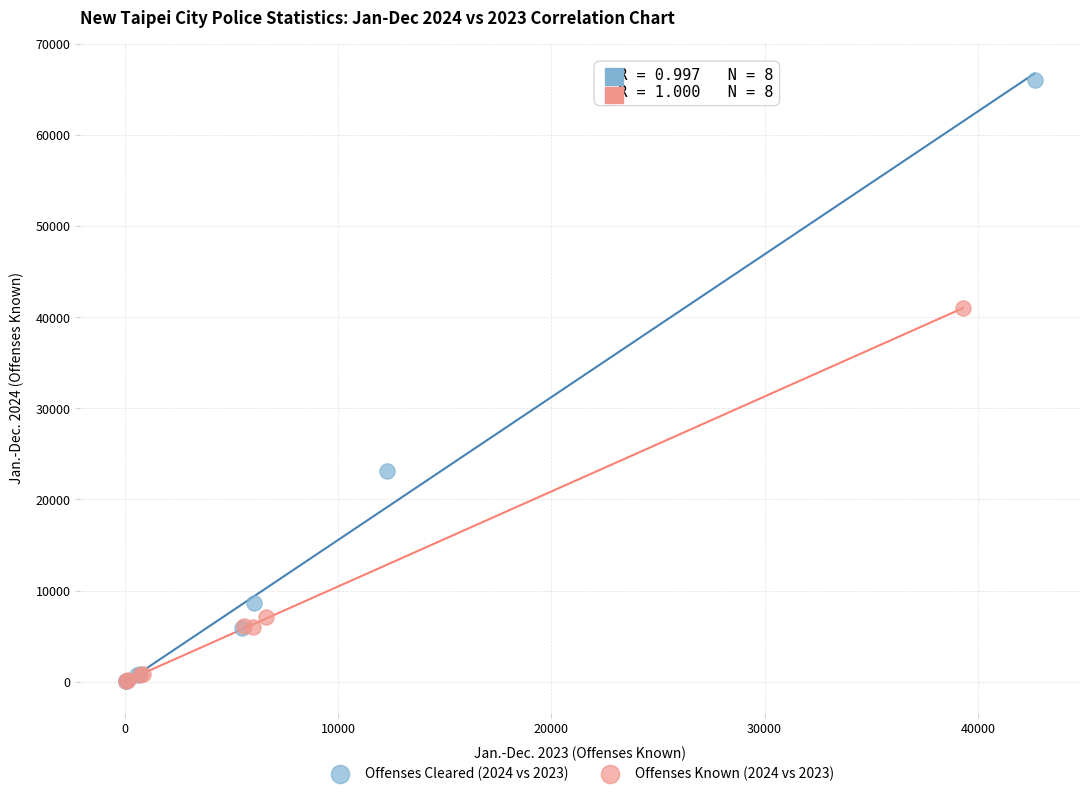

Which series reaches the maximum Y coordinate?

Offenses Cleared (2024 vs 2023)